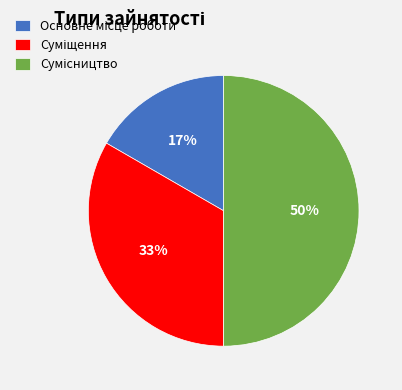

To the nearest percent, what is the average slice percentage?

33%